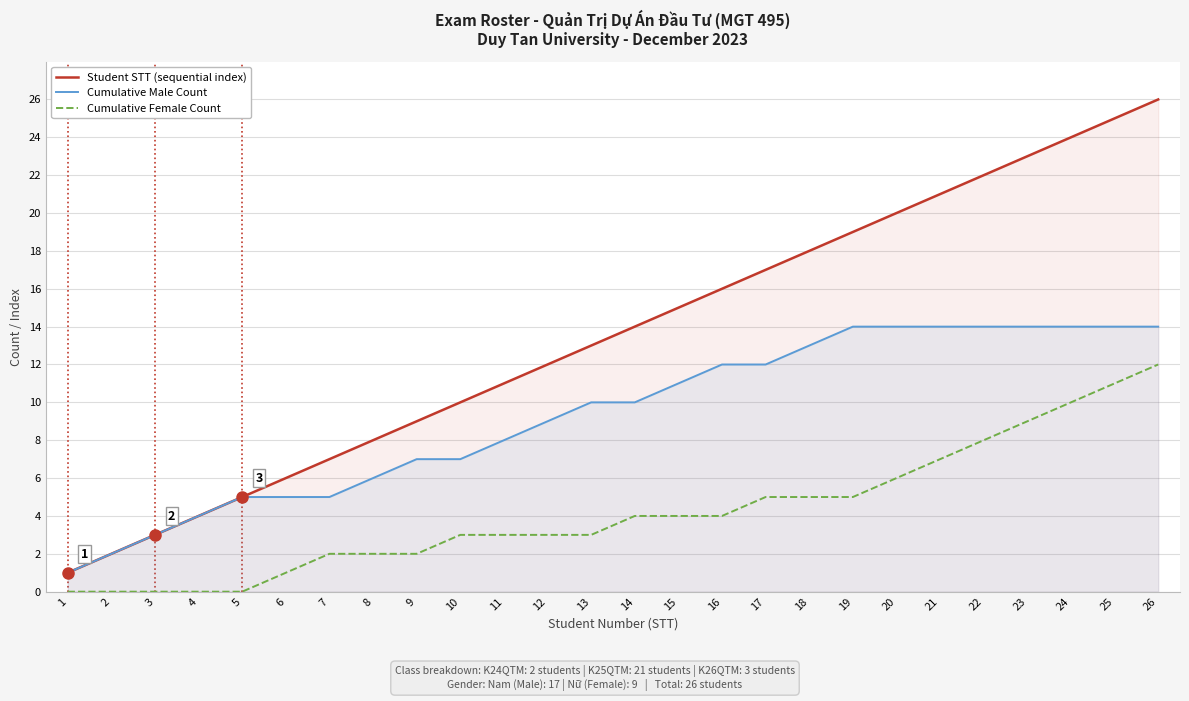

Is it true that Student STT (sequential index) equals 8 at 14?

False